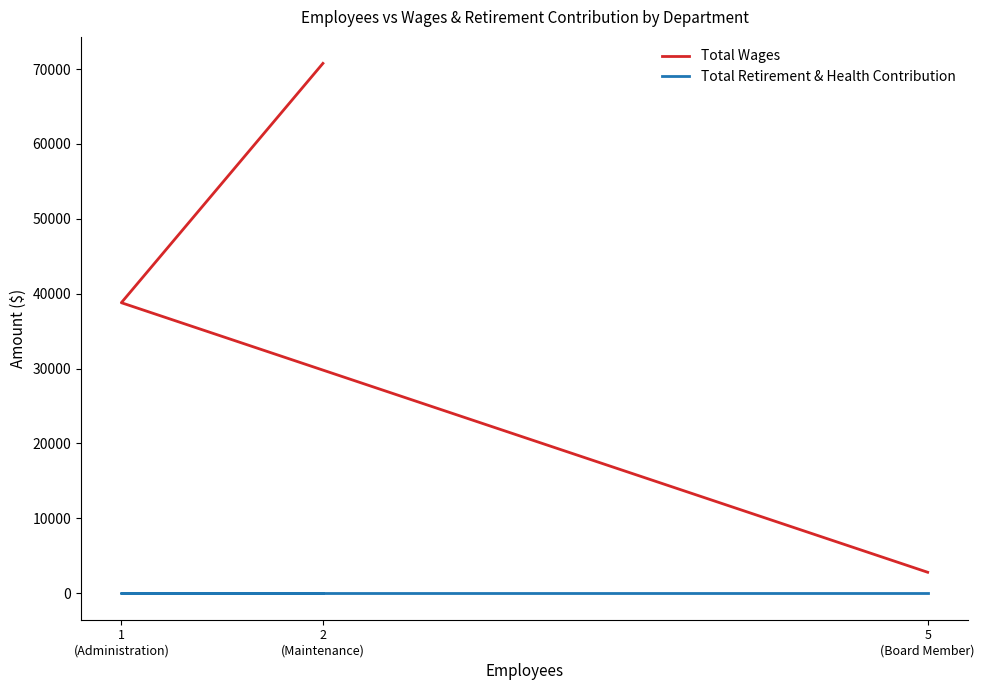

Reading left to right, what are all the values shown in this chart?

Total Wages: 2
(Maintenance)=70764	1
(Administration)=38801	5
(Board Member)=2800
Total Retirement & Health Contribution: 2
(Maintenance)=0	1
(Administration)=0	5
(Board Member)=0